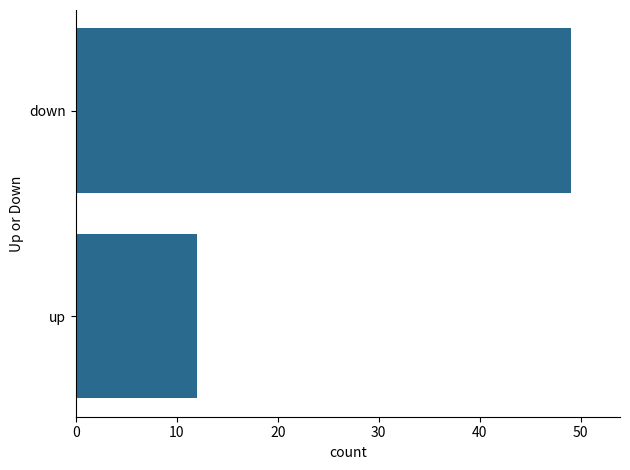

Reading top to bottom, extract all data points from this chart.

down=49	up=12